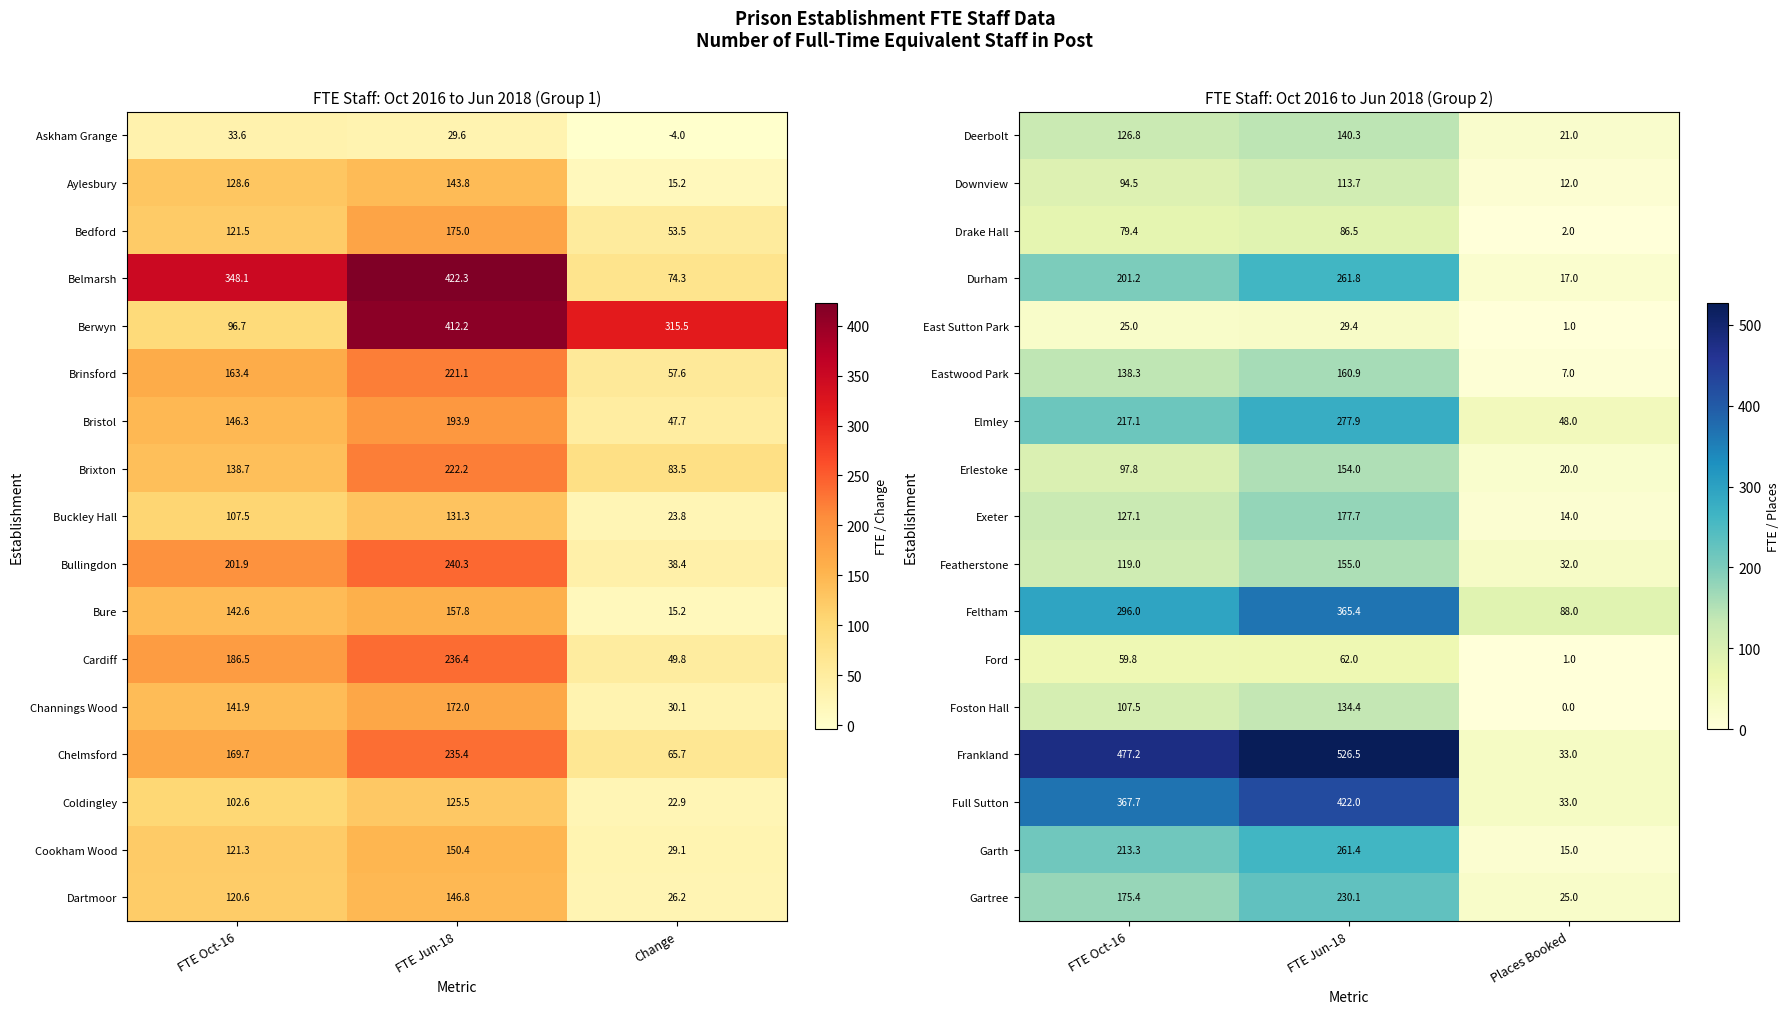

What is the average value of the Erlestoke series?

90.6